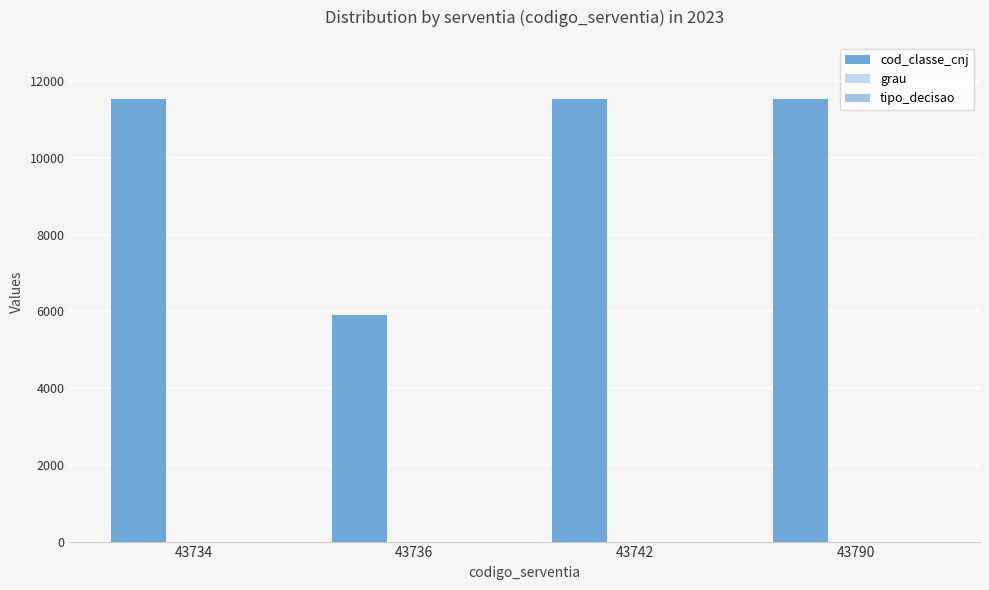

Between 43734 and 43736, which is larger?

43734